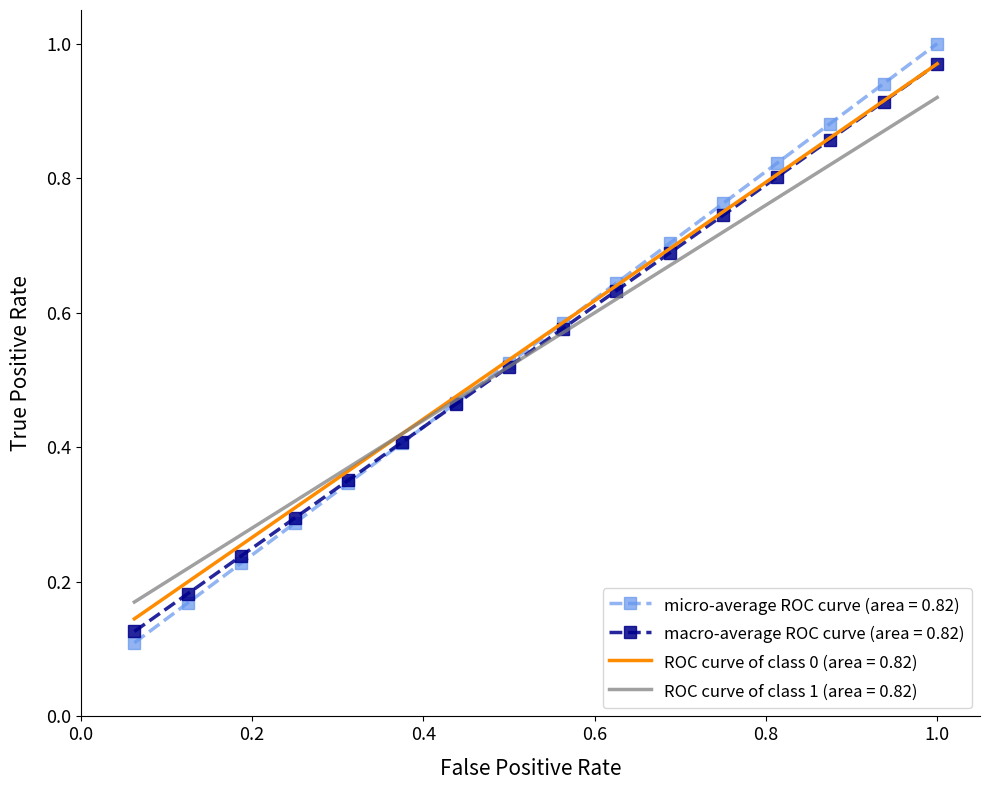

Which series has the largest range (max minus min)?

micro-average ROC curve (area = 0.82)